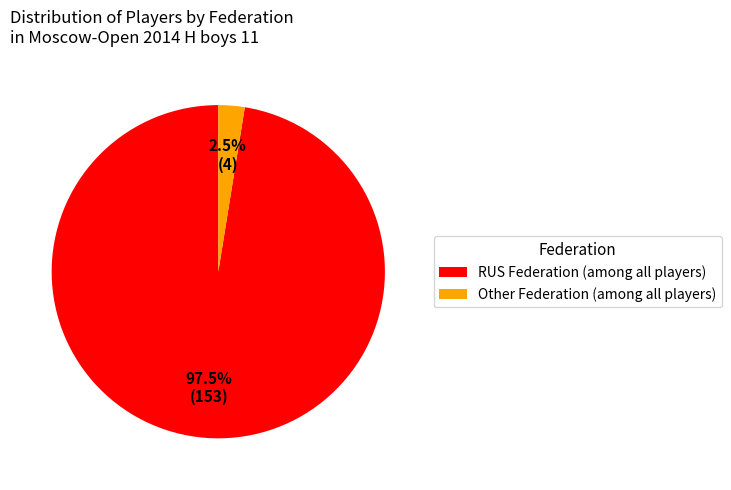

Do Other Federation (among all players) and RUS Federation (among all players) together represent more than half of the pie?

Yes